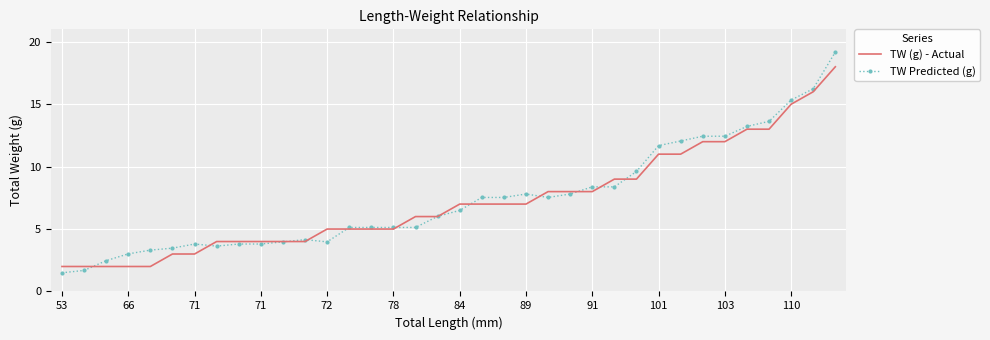

List the series in order of their peak value, lowest first.

TW (g) - Actual, TW Predicted (g)